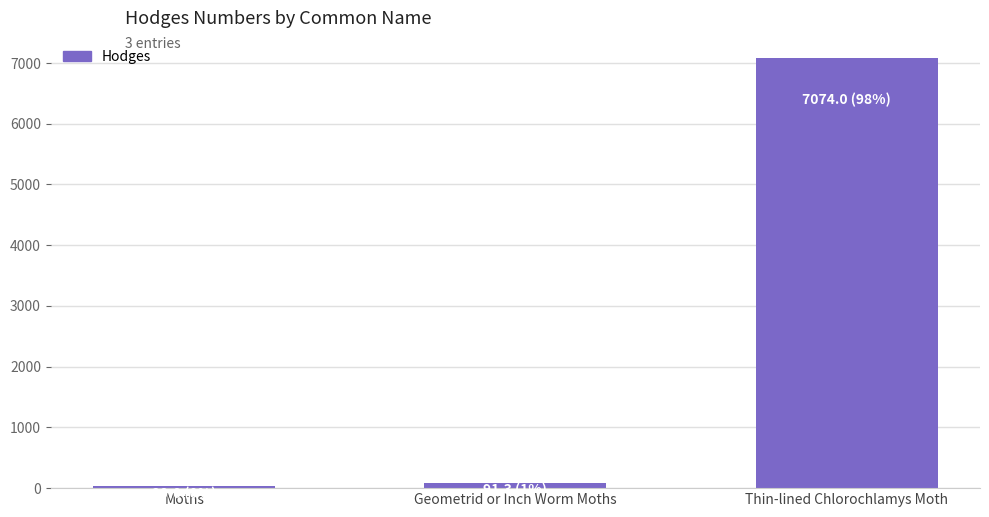

How many values are below 91?

1